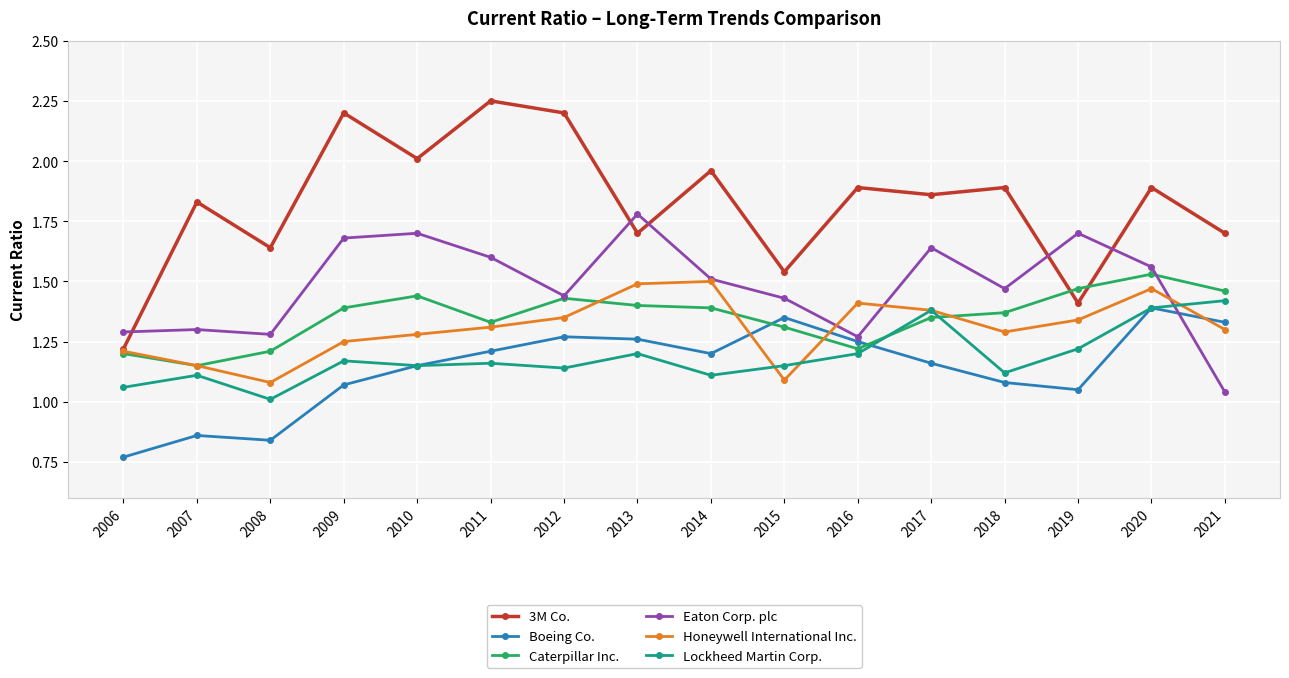

At which label does Caterpillar Inc. reach its peak?

2020